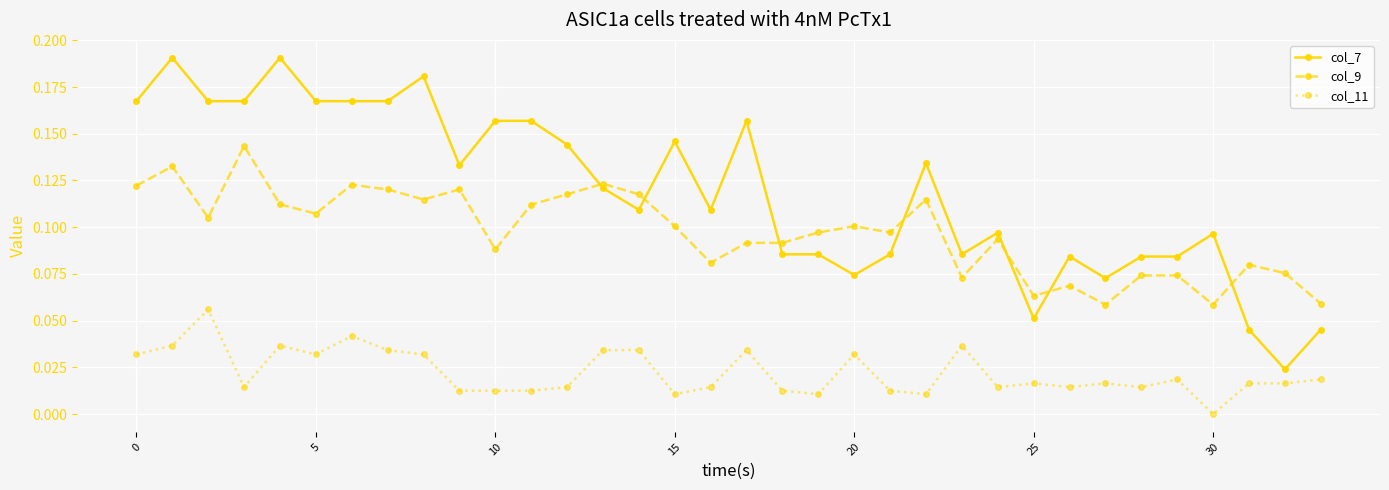

How many intersections are there between col_7 and col_9?

7